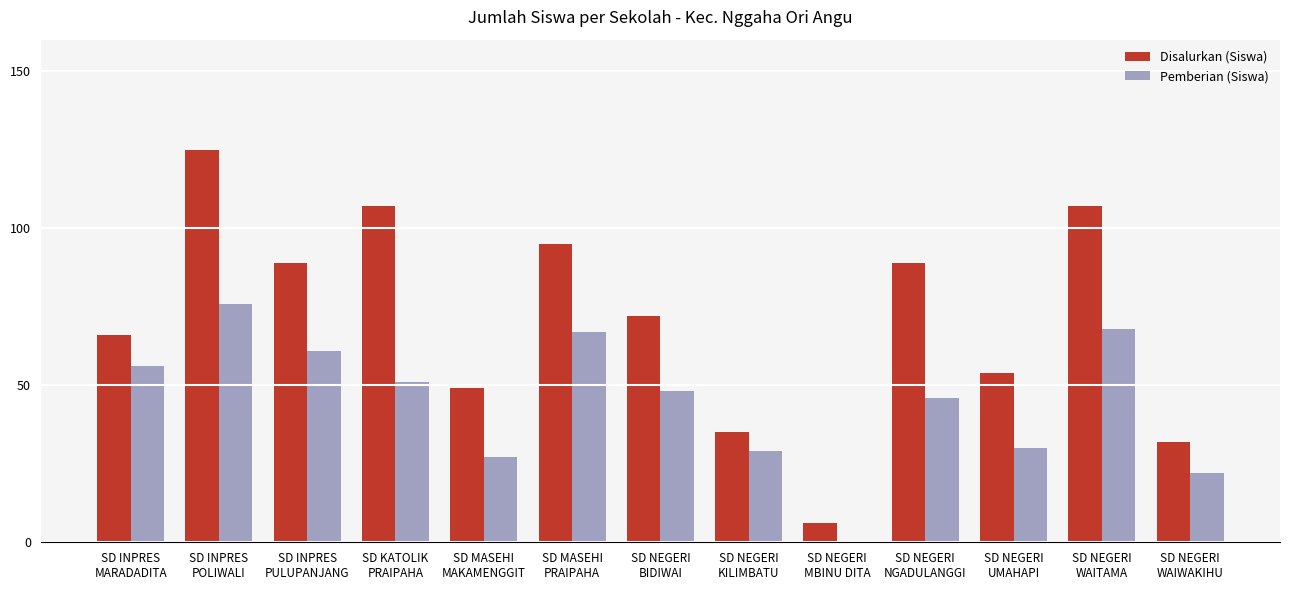

Are the bars horizontal?

No